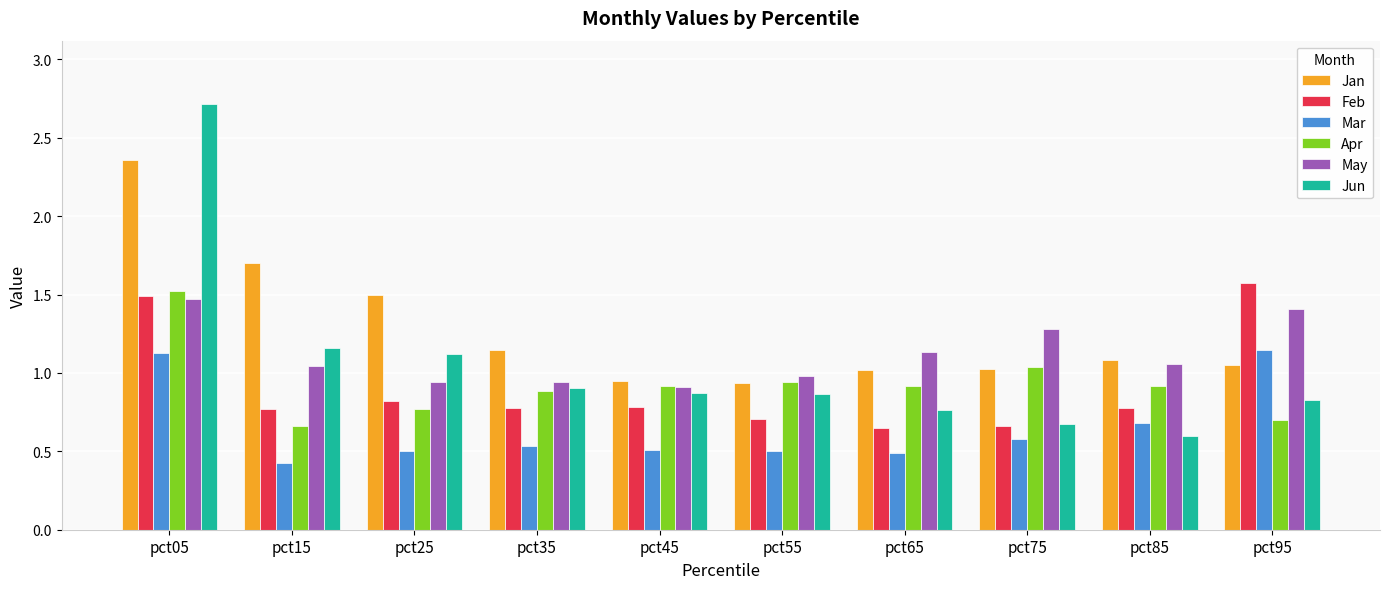

At pct95, list the series in order from smallest to largest.

Apr, Jun, Jan, Mar, May, Feb